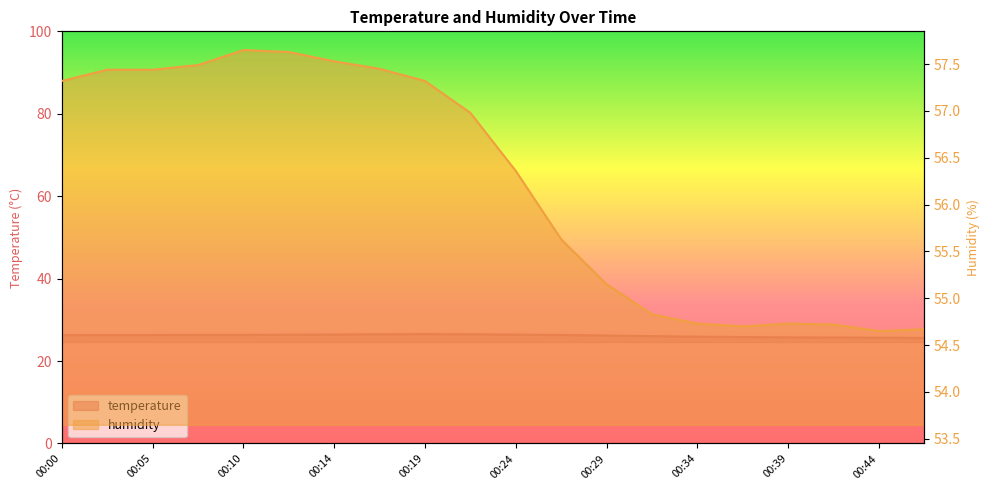

True or false: humidity and temperature cross at least once.

False